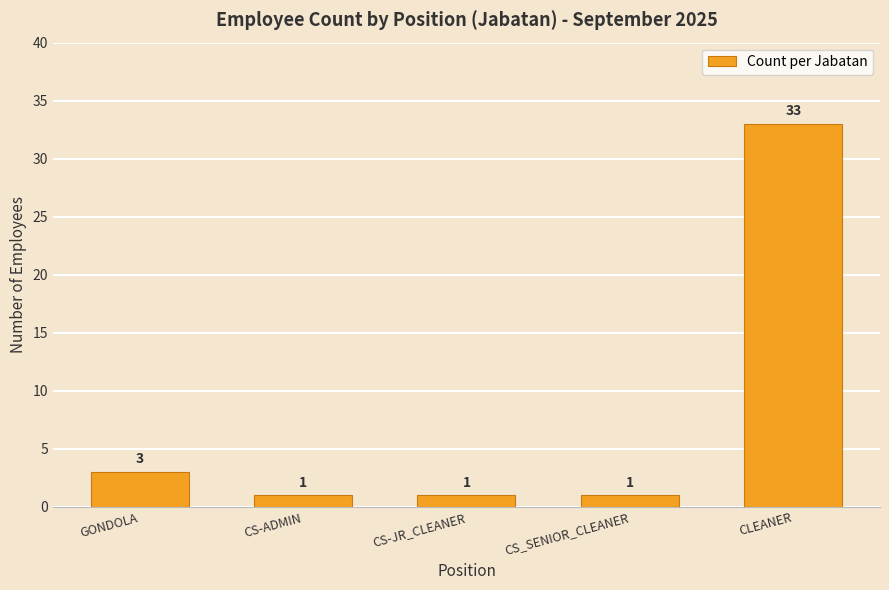

Between CLEANER and GONDOLA, which is larger?

CLEANER